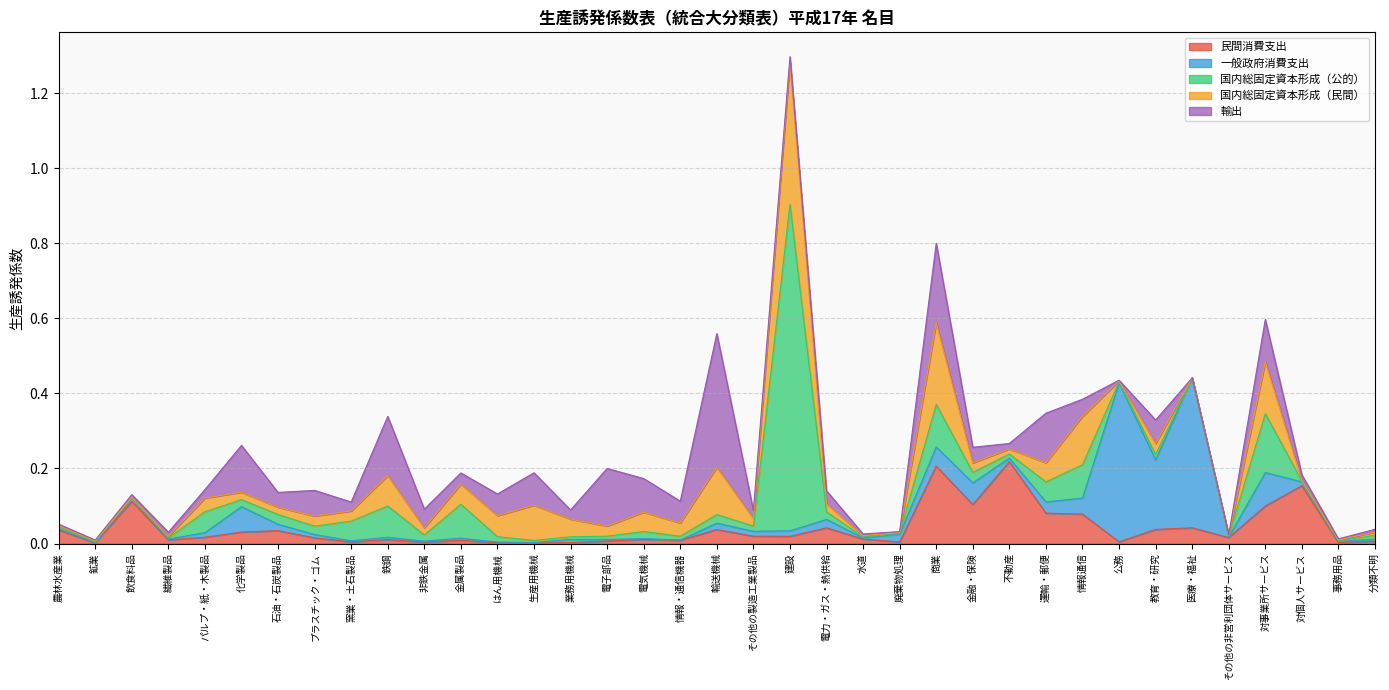

True or false: 輸出 has more than 1 interior local peaks.

True